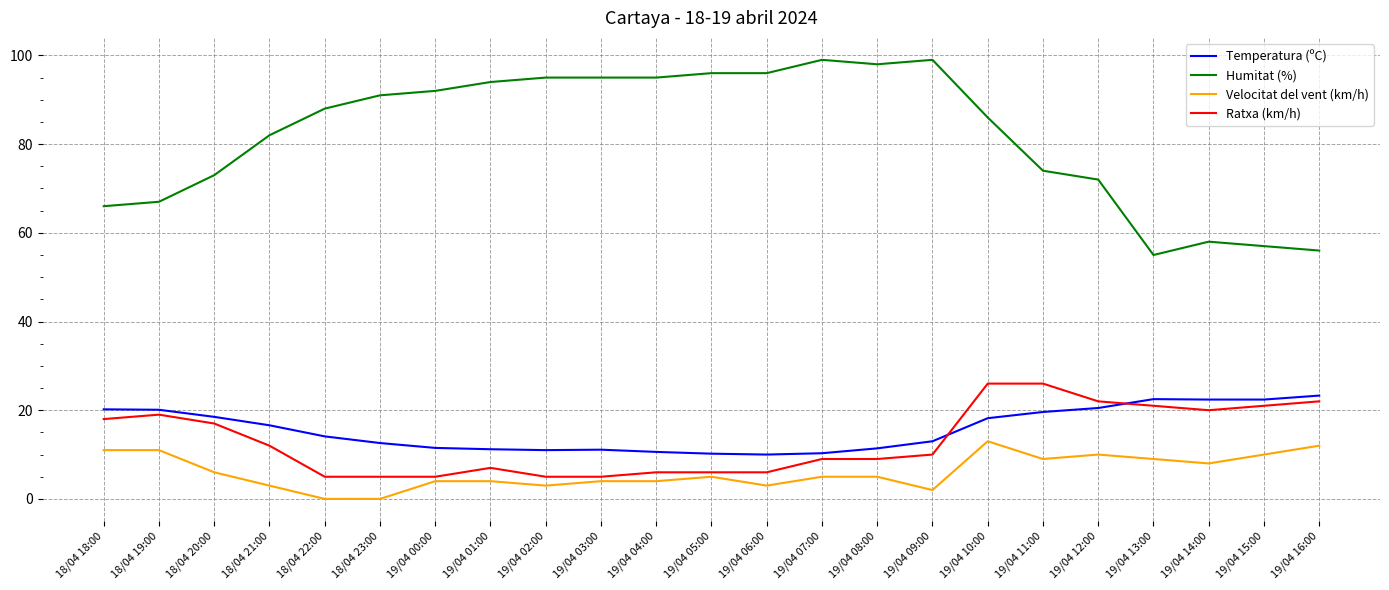

What is the difference between the Temperatura (ºC) values at 19/04 01:00 and 19/04 06:00?

1.2